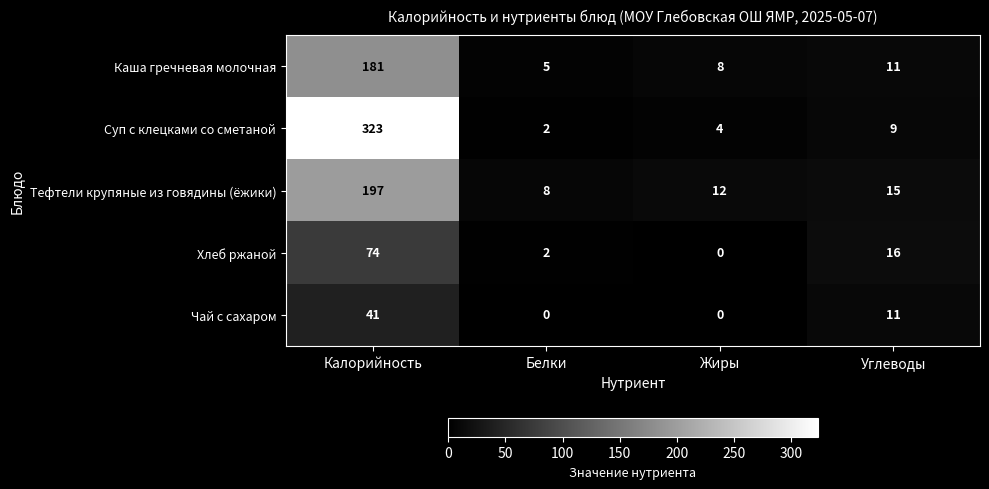

List the series in order of their peak value, lowest first.

Чай с сахаром, Хлеб ржаной, Каша гречневая молочная, Тефтели крупяные из говядины (ёжики), Суп с клецками со сметаной